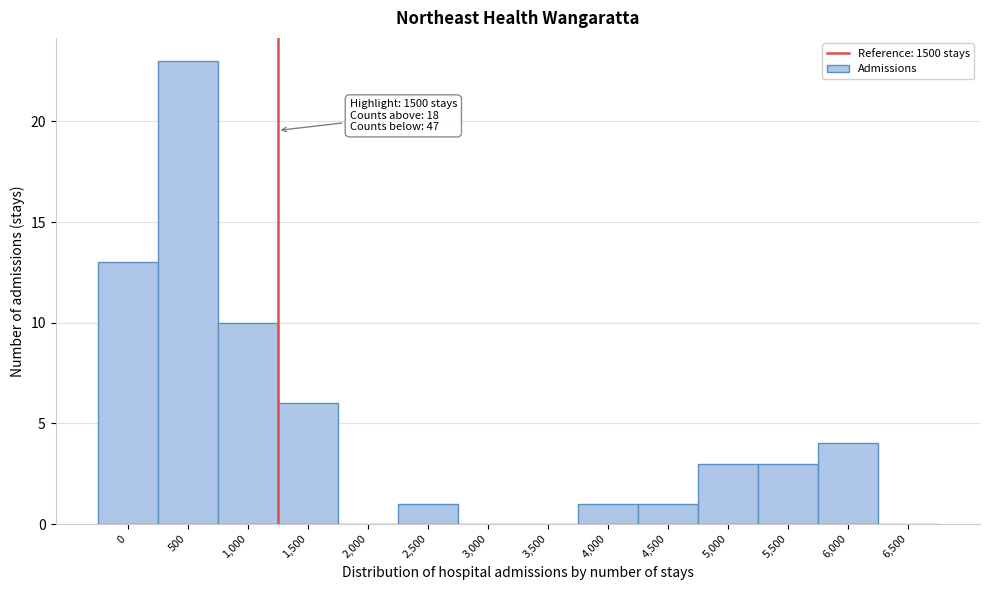

Reading right to left, extract all data points from this chart.

6,500=0	6,000=4	5,500=3	5,000=3	4,500=1	4,000=1	3,500=0	3,000=0	2,500=1	2,000=0	1,500=6	1,000=10	500=23	0=13